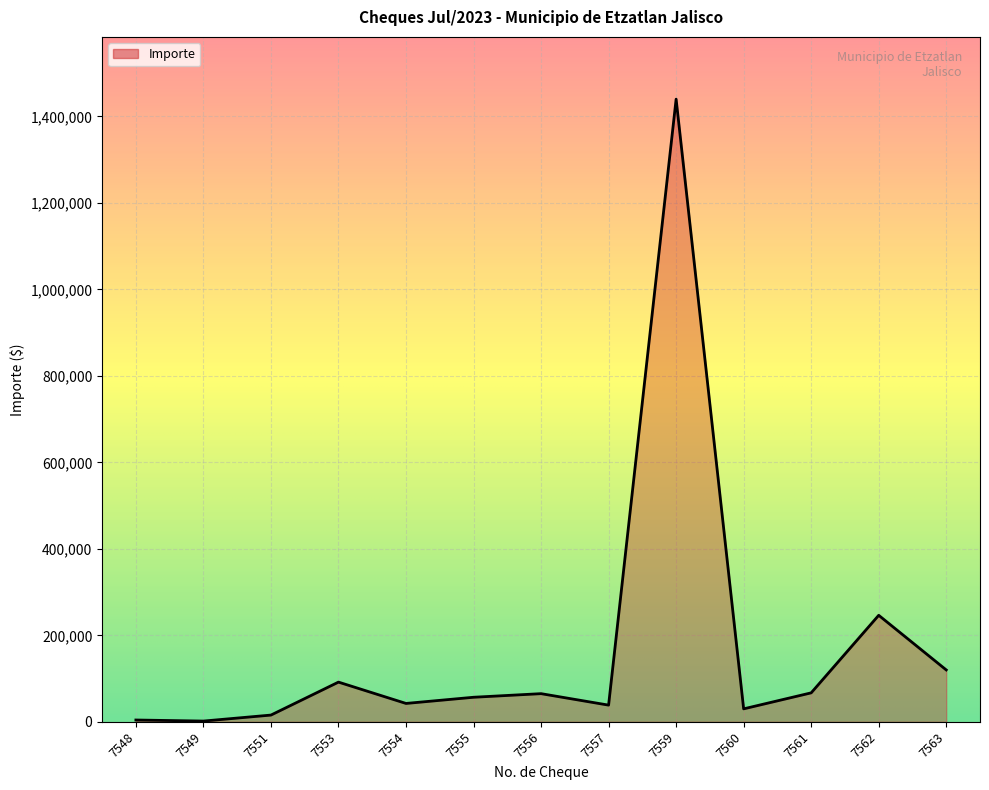

Approximately how many times larger is the value at 7562 compared to 7561?

3.7